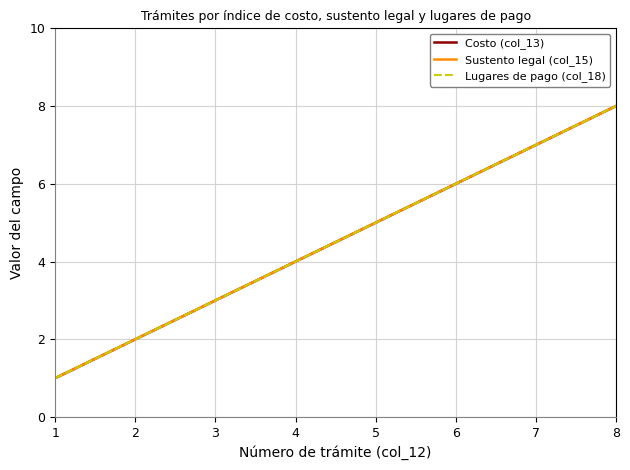

At how many categories does at least one series exceed 6?

2